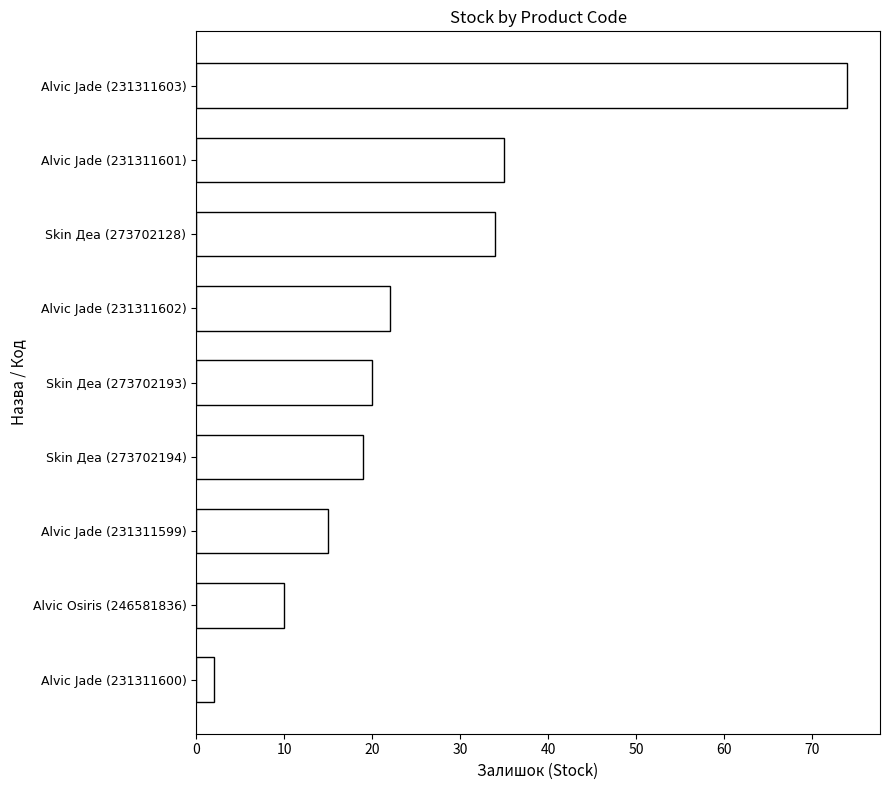

Reading top to bottom, transcribe all the data shown in this chart.

Alvic Jade (231311603)=74	Alvic Jade (231311601)=35	Skin Деа (273702128)=34	Alvic Jade (231311602)=22	Skin Деа (273702193)=20	Skin Деа (273702194)=19	Alvic Jade (231311599)=15	Alvic Osiris (246581836)=10	Alvic Jade (231311600)=2